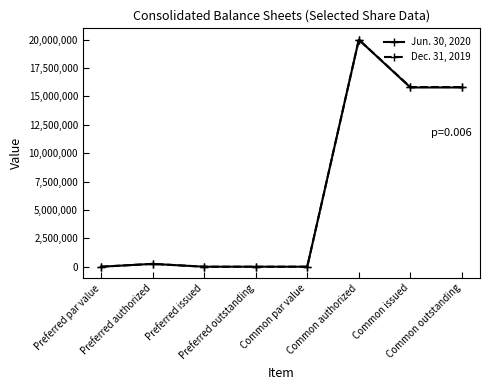

What is the maximum value shown in the chart?

20000000